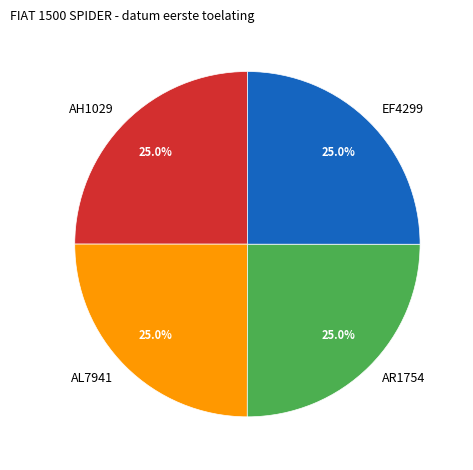

What percentage do AL7941 and EF4299 together represent?

50.0%